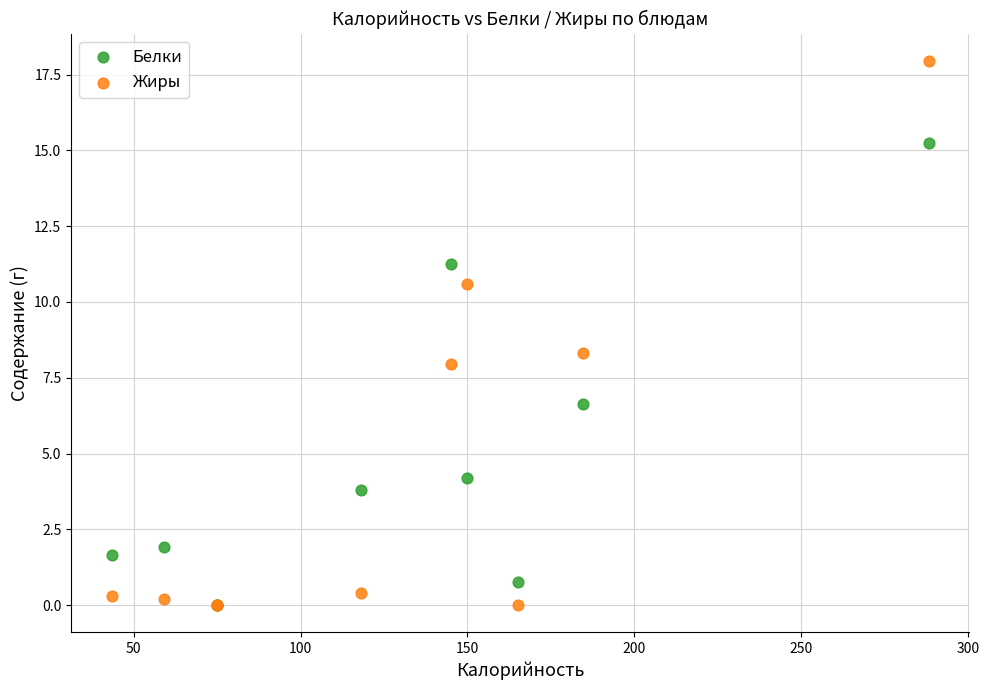

Which series reaches the maximum Y coordinate?

Жиры